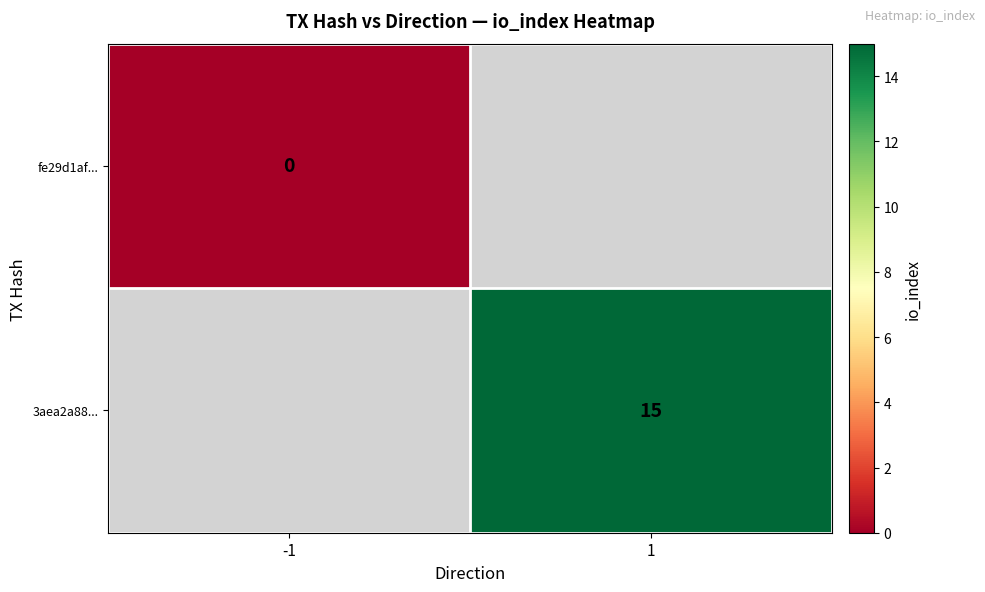

Is it true that 3aea2a88... equals 15 at 1?

True